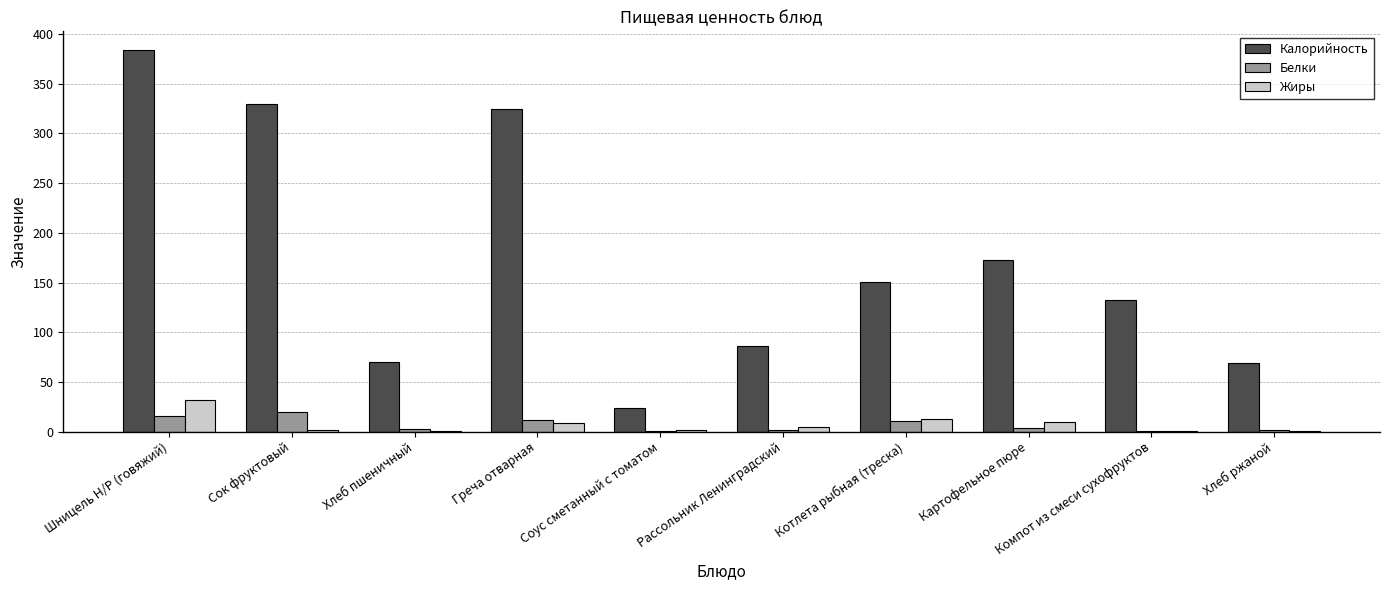

Where is Калорийность nearest to the value 203?

Картофельное пюре